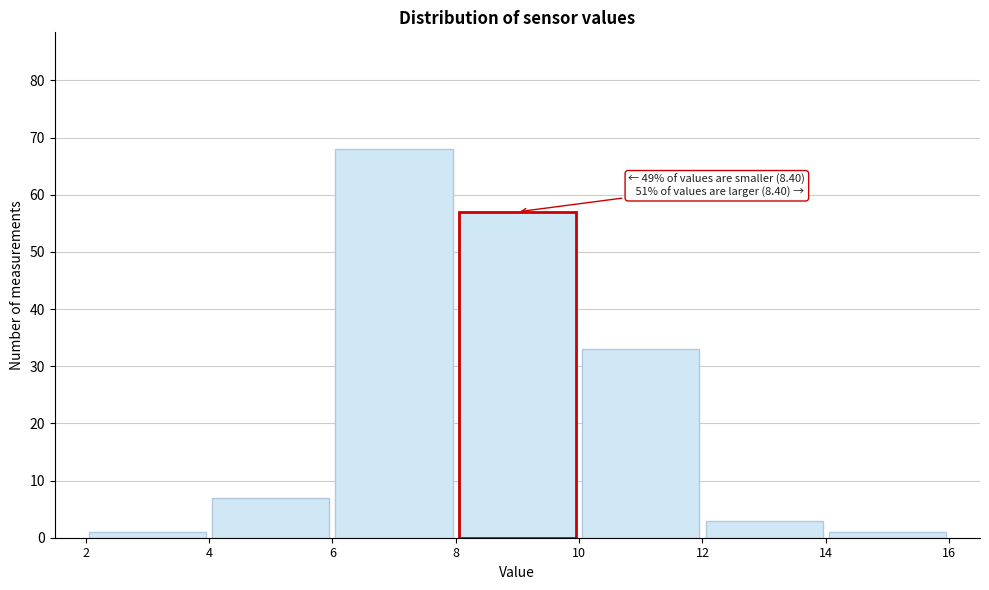

Over which range of the x-axis is the bar tallest?

6 to 8